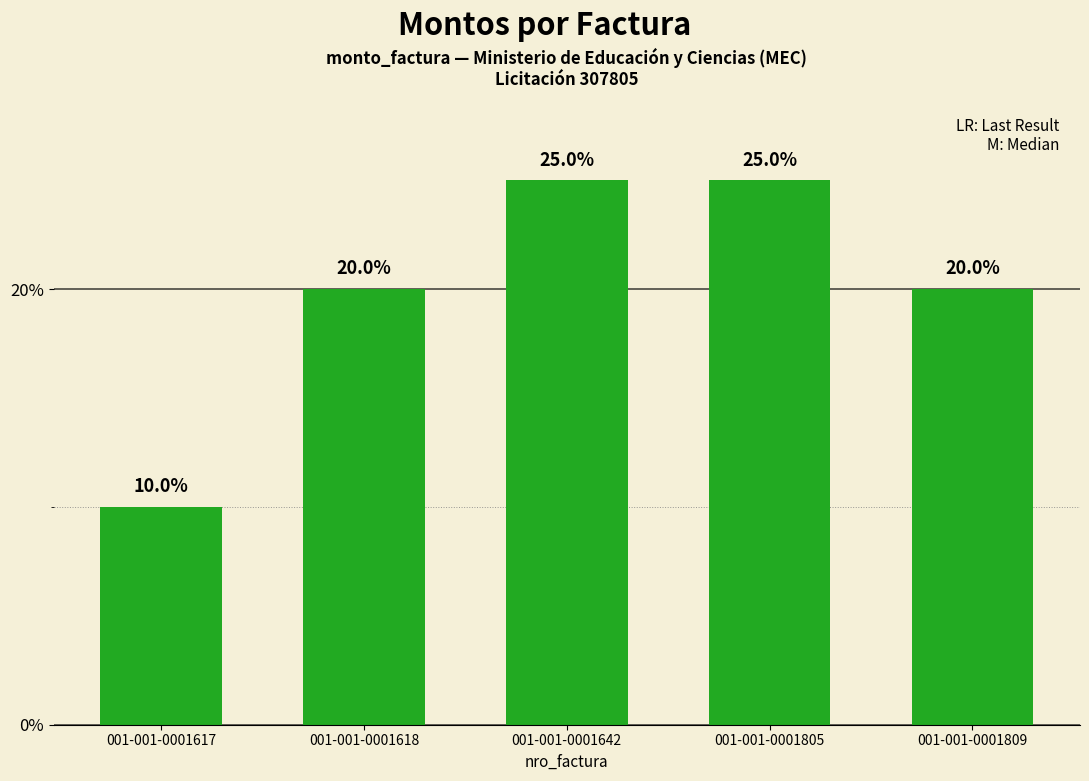

True or false: the data shows 25 at 001-001-0001805.

True